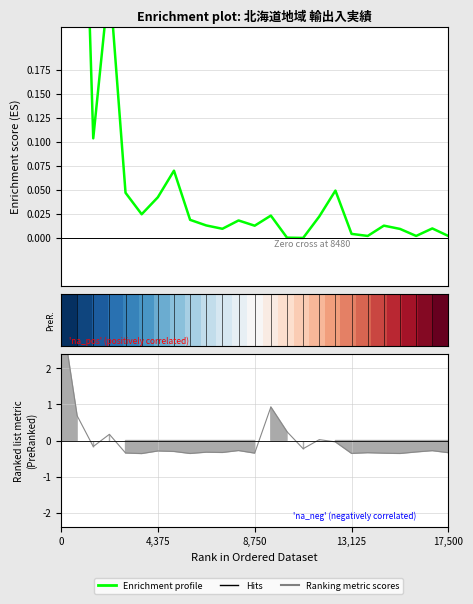

Is this an area chart (filled region under the line)?

No